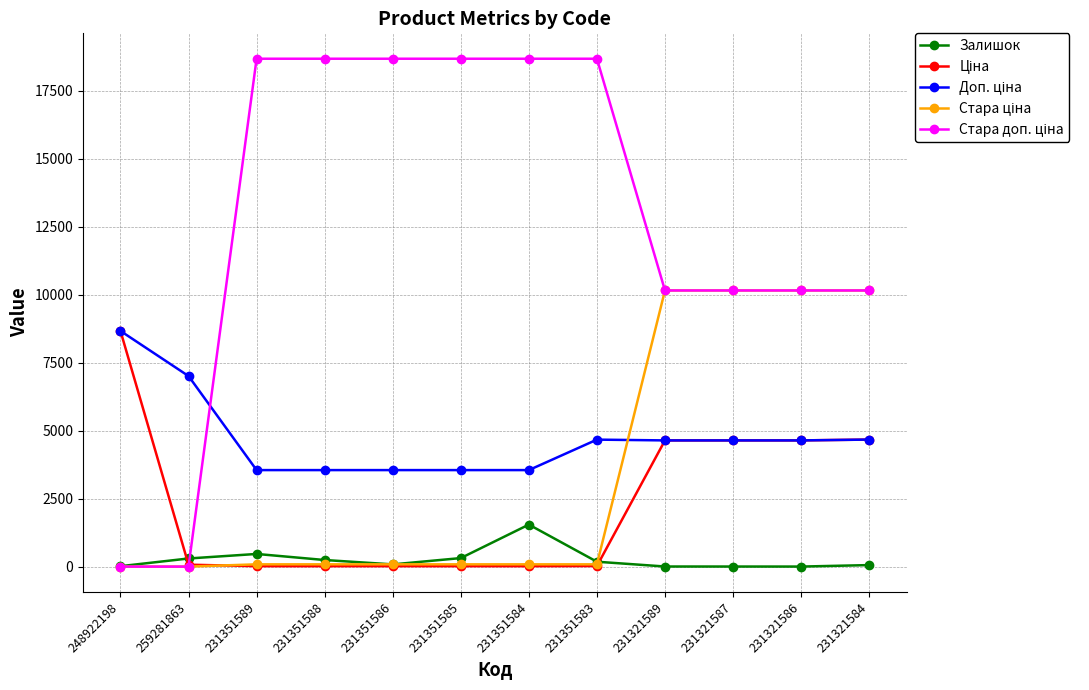

What is the maximum value shown in the chart?

18684.0